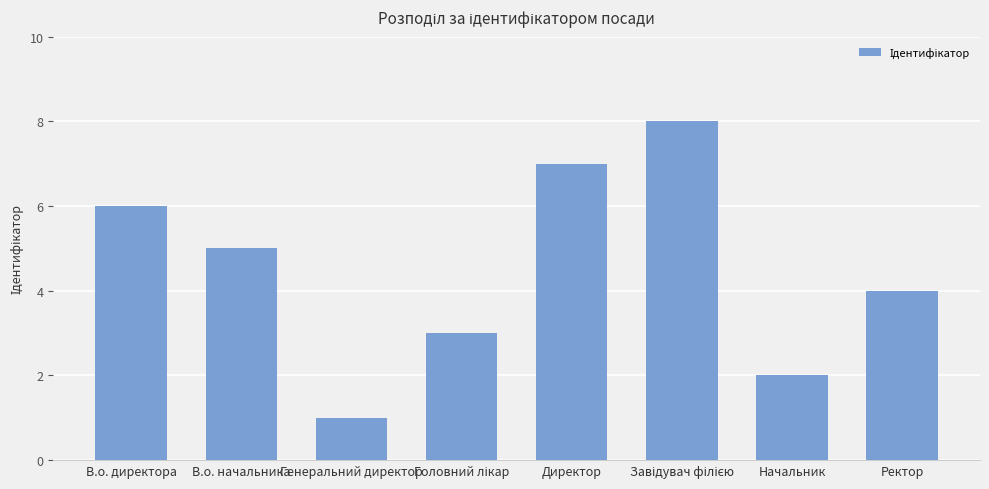

Where is the data nearest to the value 4?

Ректор